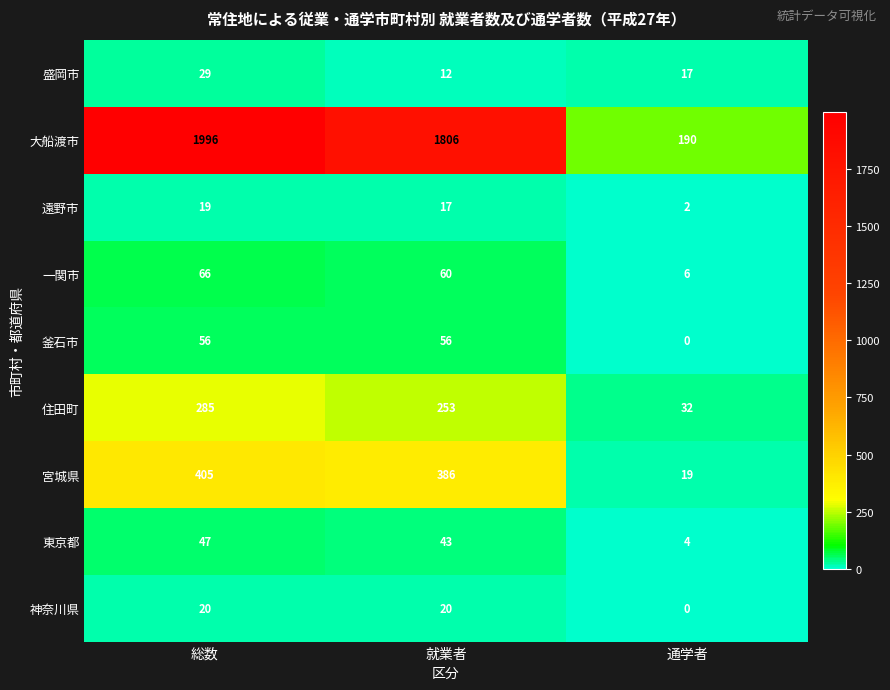

List the series in order of their peak value, lowest first.

遠野市, 神奈川県, 盛岡市, 東京都, 釜石市, 一関市, 住田町, 宮城県, 大船渡市